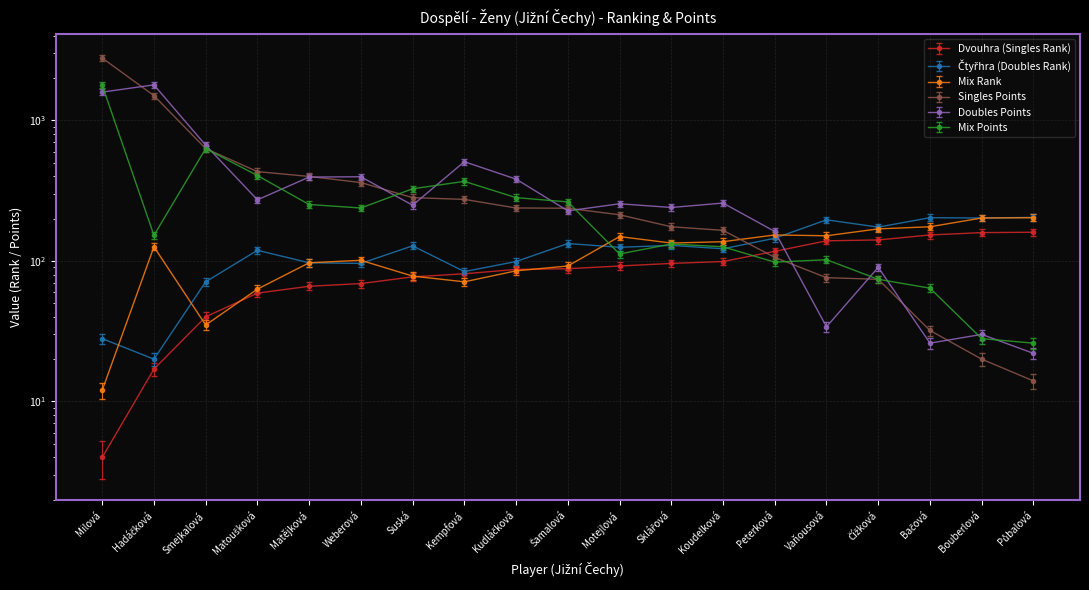

Between Hadáčková and Půbalová, which is larger?

Půbalová